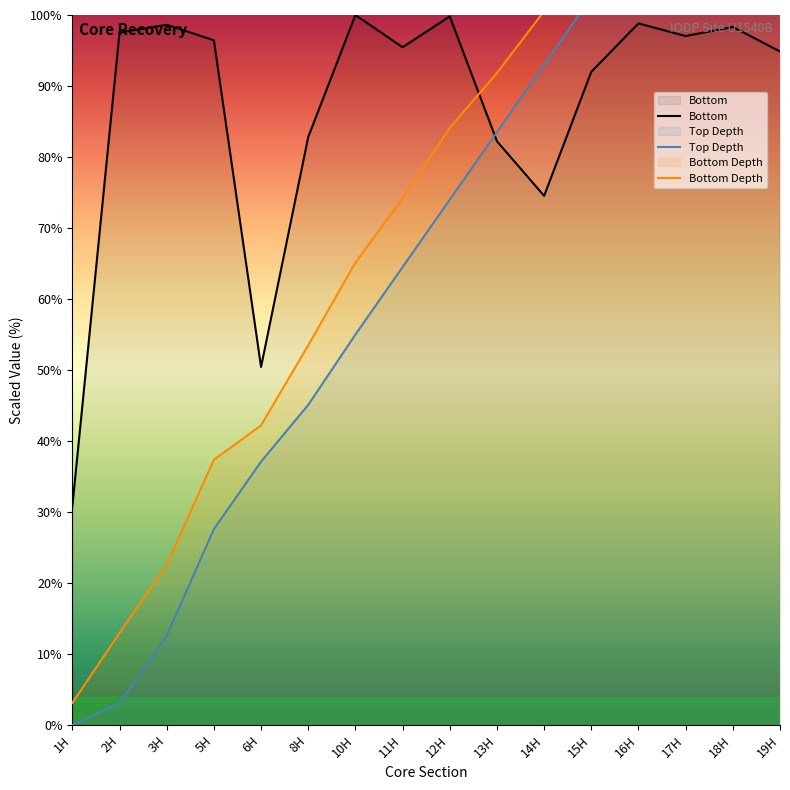

How many lines are shown in the chart?

3